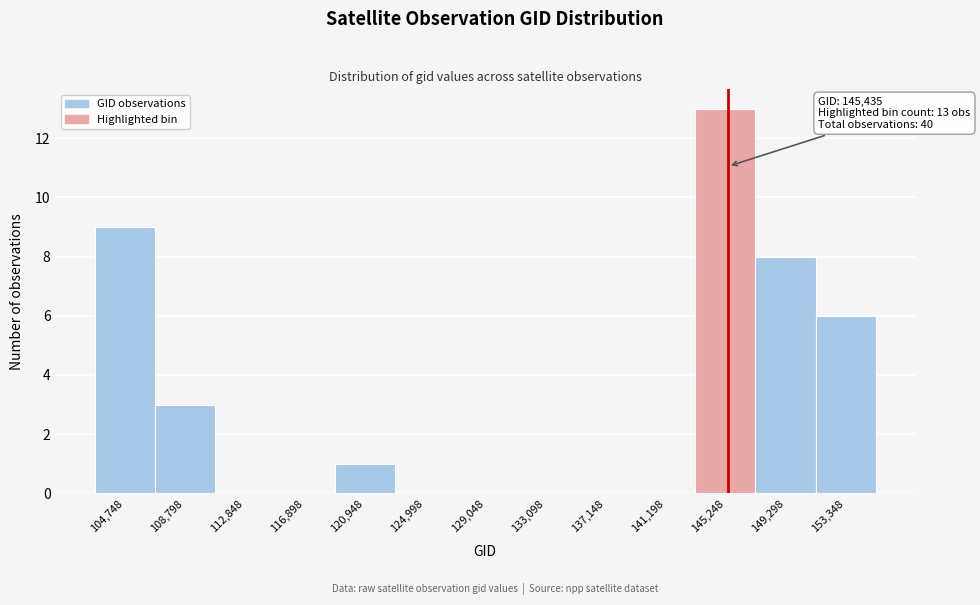

Which range on the x-axis has the tallest bar?

143000 to 147500